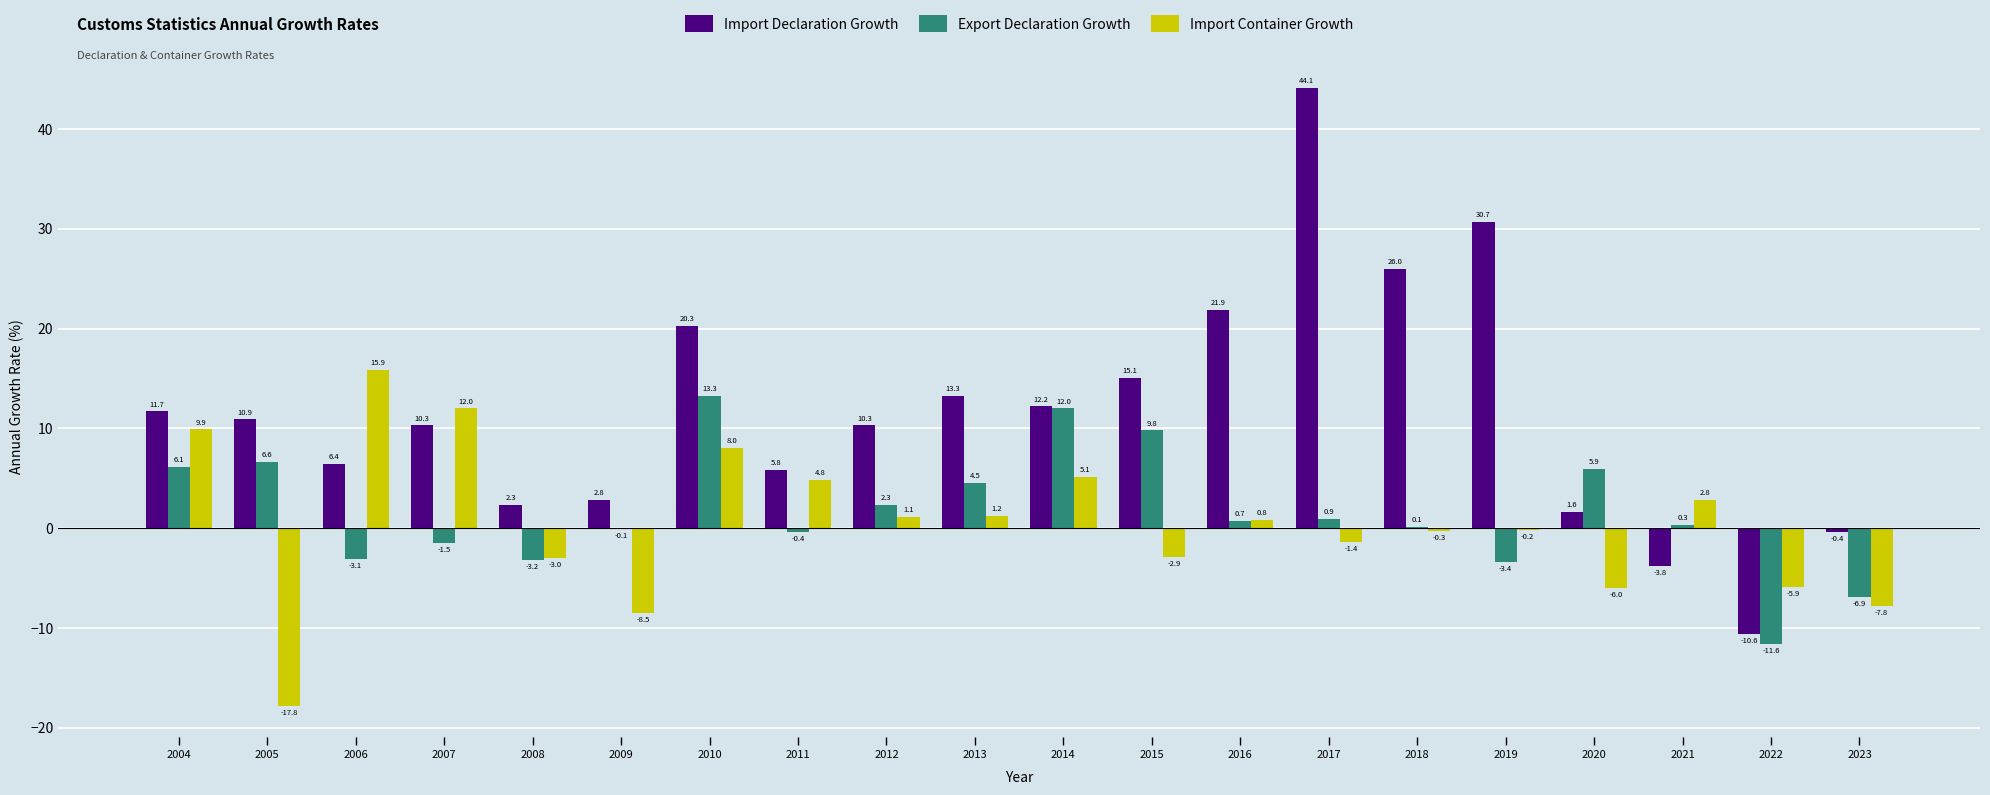

Count the number of data series in this chart.

3